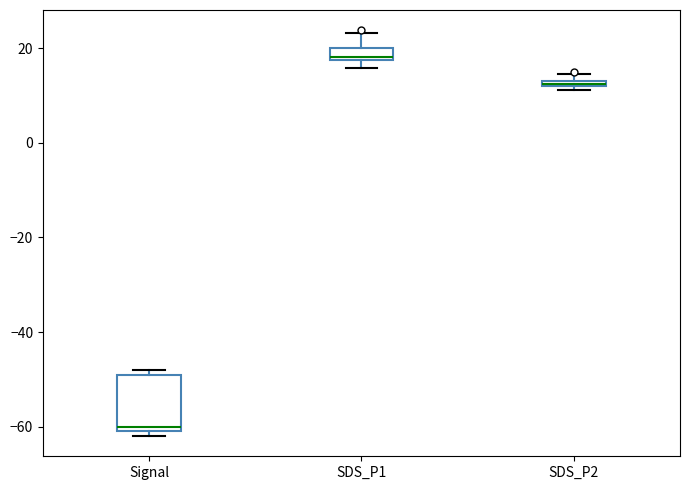

Which box has the highest median line?

SDS_P1